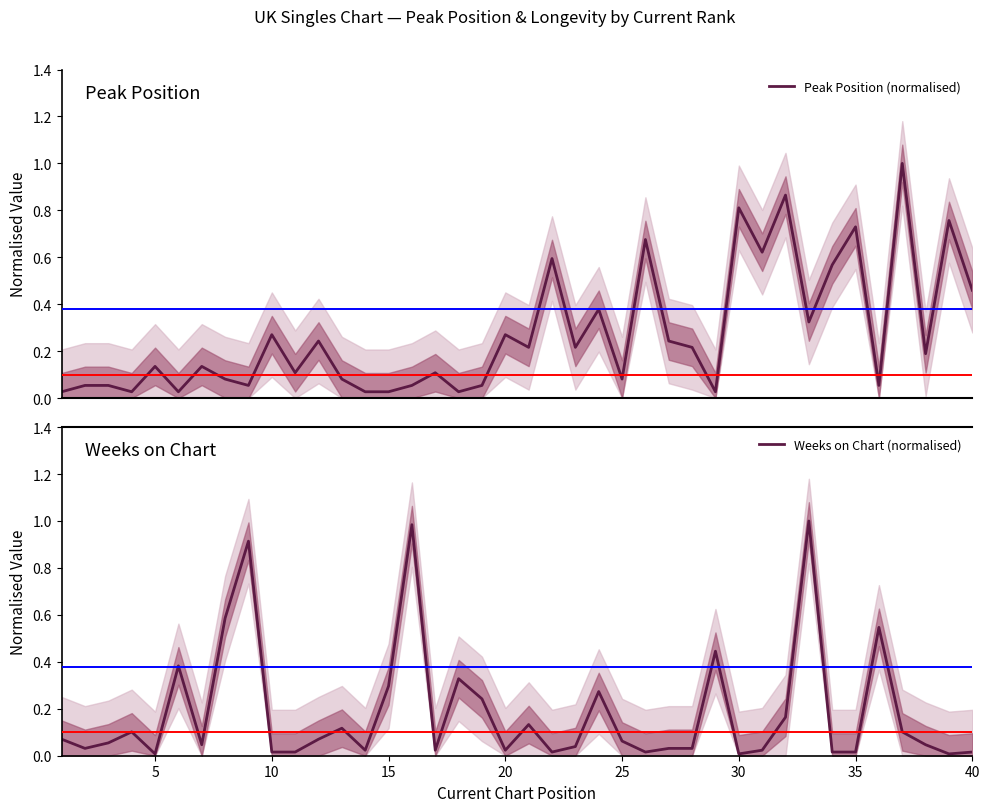

What is the difference between the second highest and minimum values in the Peak Position (normalised) series?

0.8